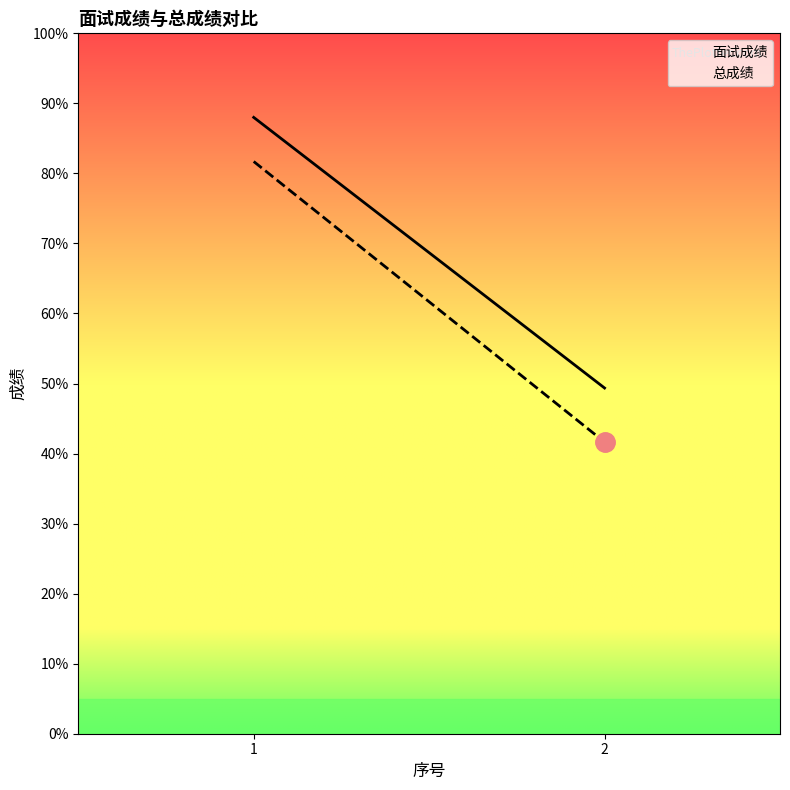

What is the difference between the maximum and minimum values in the 总成绩 series?

40.1